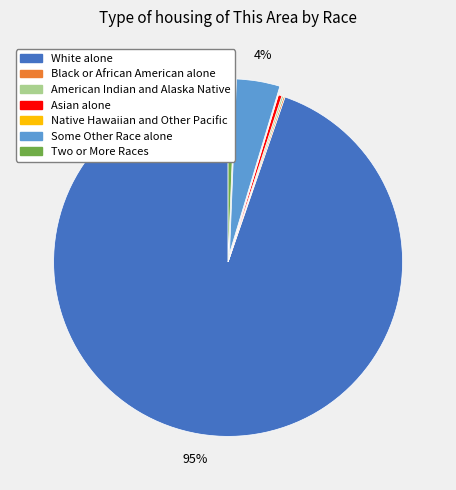

Which category has the biggest portion of the pie?

White alone